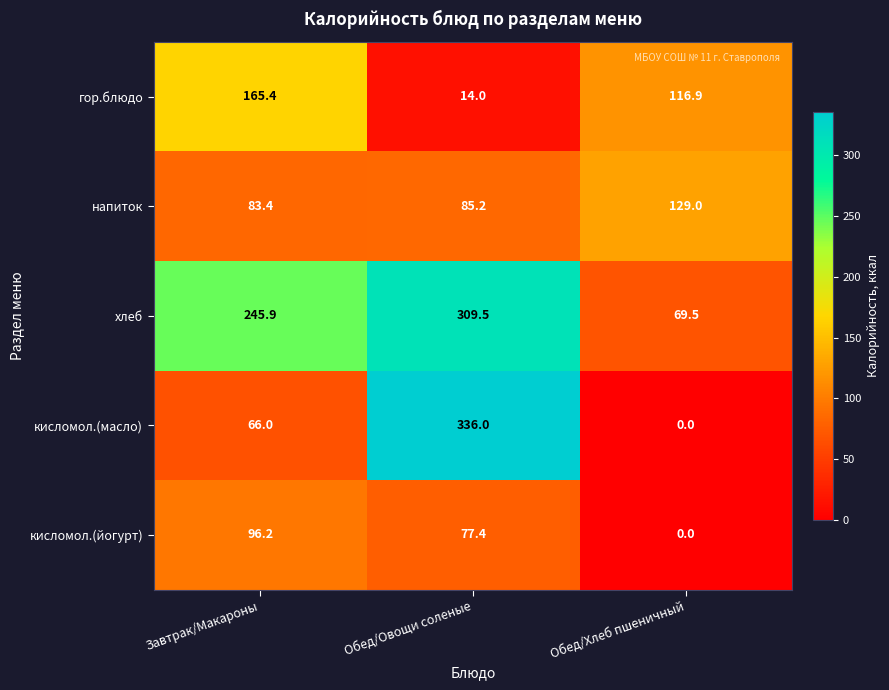

How many distinct data groups are displayed?

5